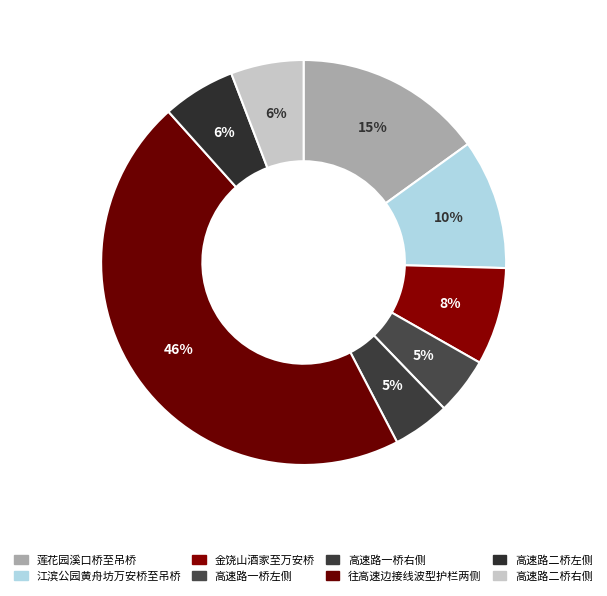

To the nearest percent, what is the average slice percentage?

12%